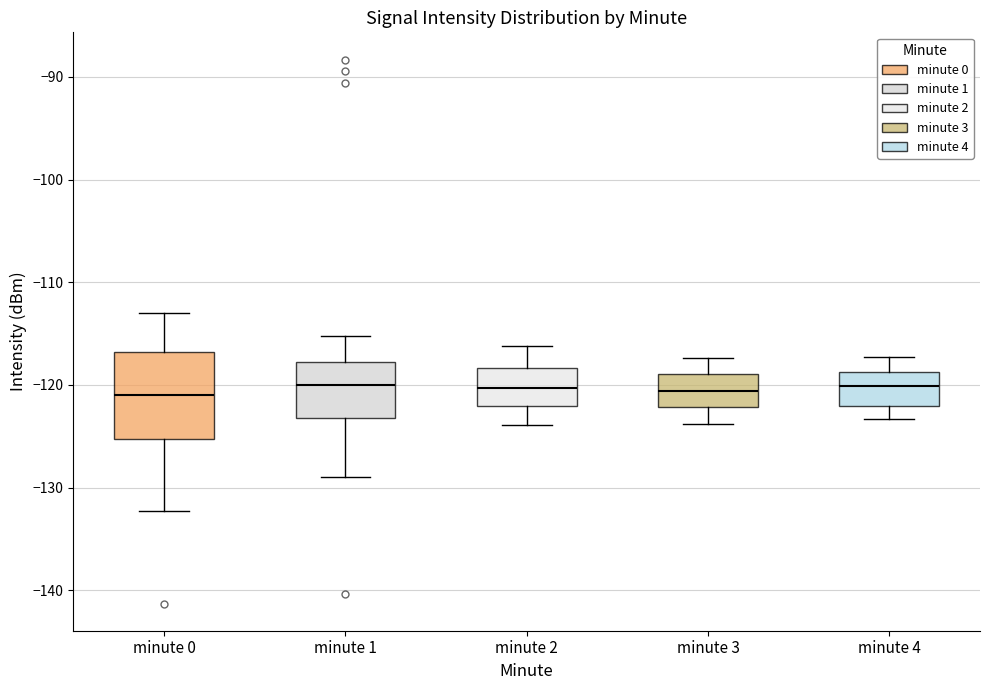

Which box is the tallest, from its lower edge to its upper edge?

minute 0